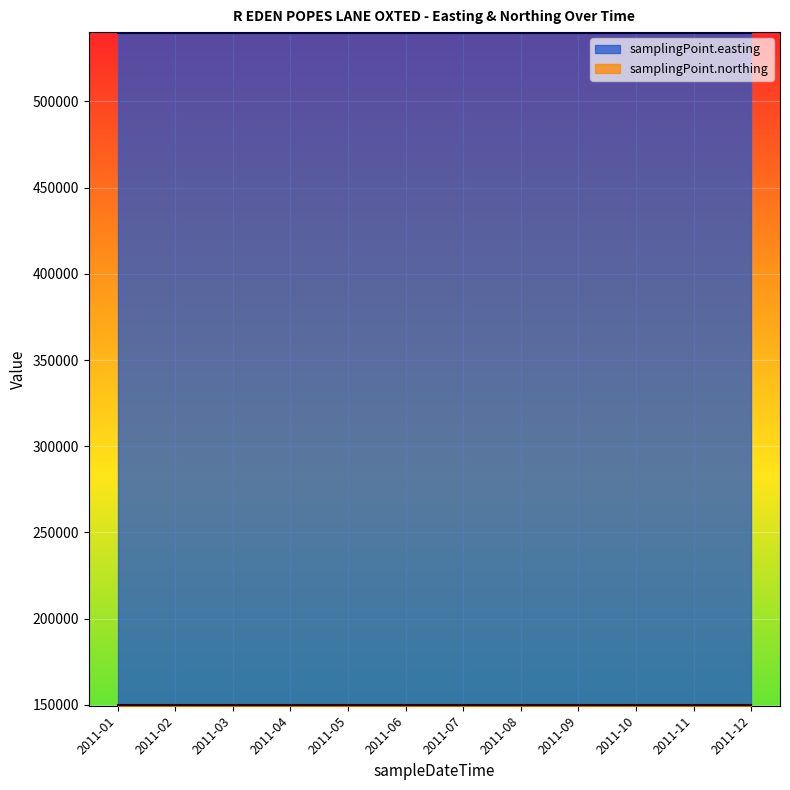

Between 2011-10 and 2011-09, which is larger?

2011-10